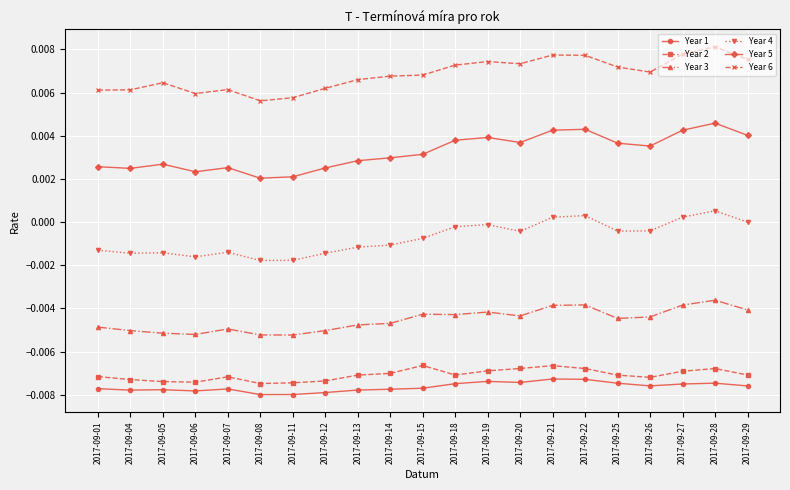

True or false: Year 5 and Year 1 intersect in this chart.

False